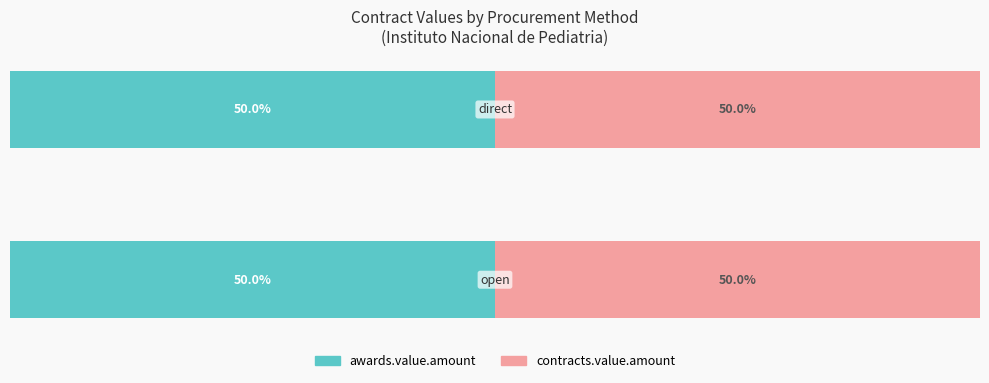

What are all the series names shown in the legend?

awards.value.amount, contracts.value.amount